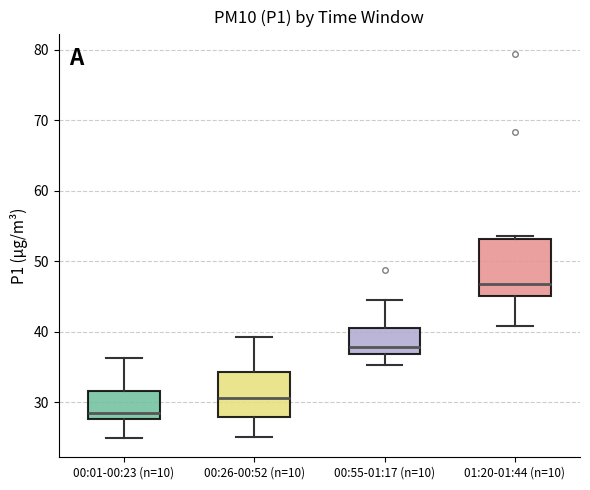

Where is the upper edge of the box for 01:20-01:44 (n=10) on the y-axis? The values are not printed on the chart, so give them approximately, as read against the axis.

53